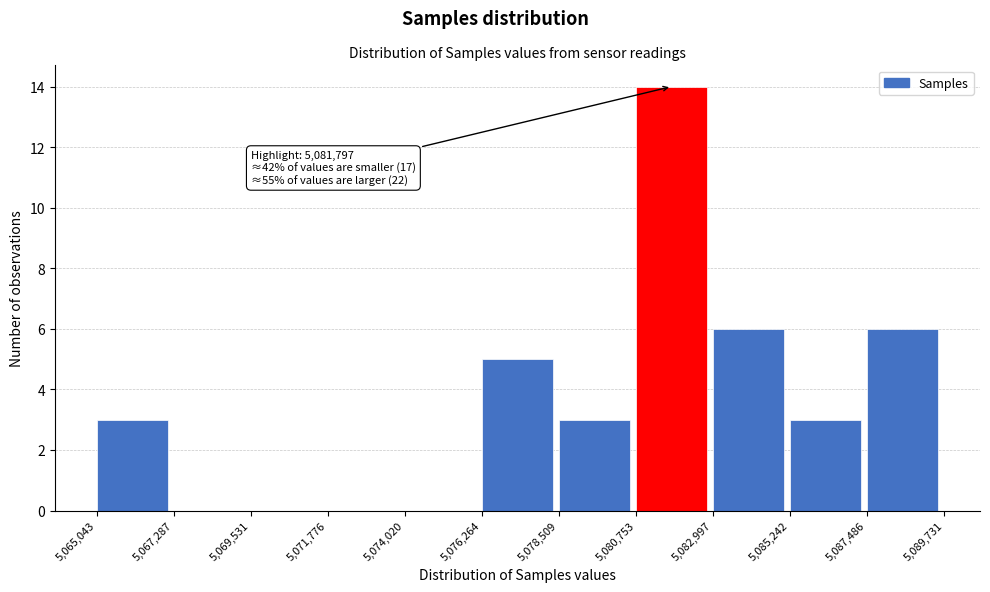

Which range on the x-axis has the tallest bar?

5,080,753 to 5,082,997